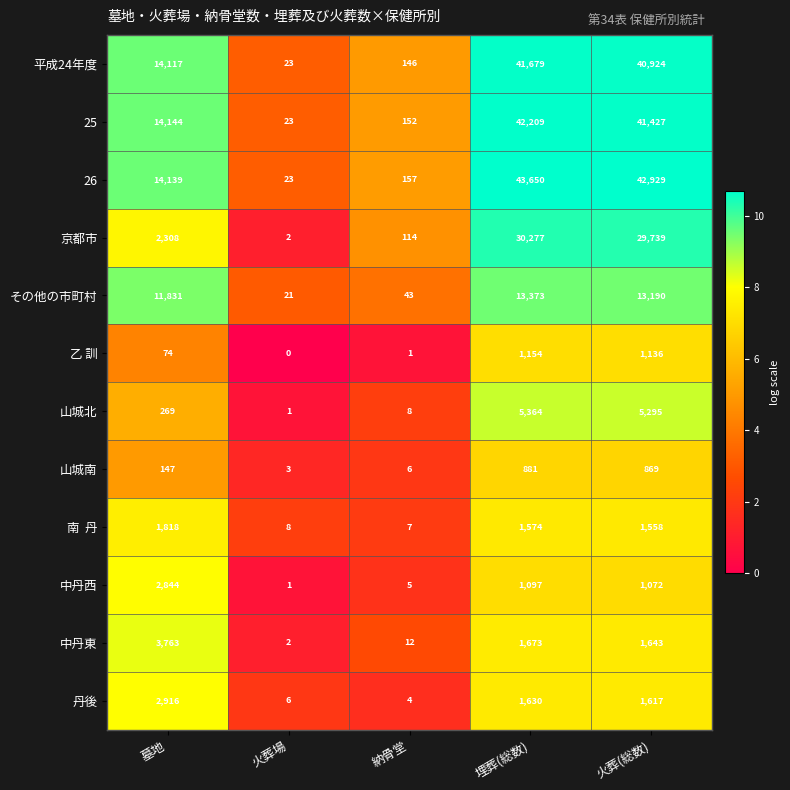

What is the greatest value displayed?

43650